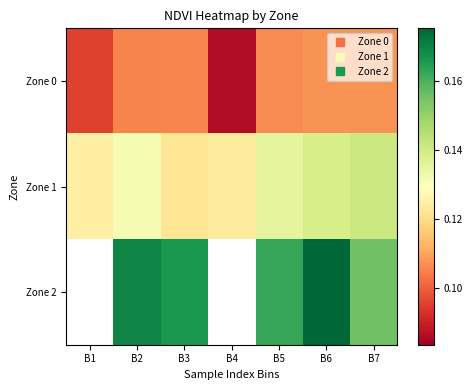

Which series changed the most between B1 and B3?

Zone 0